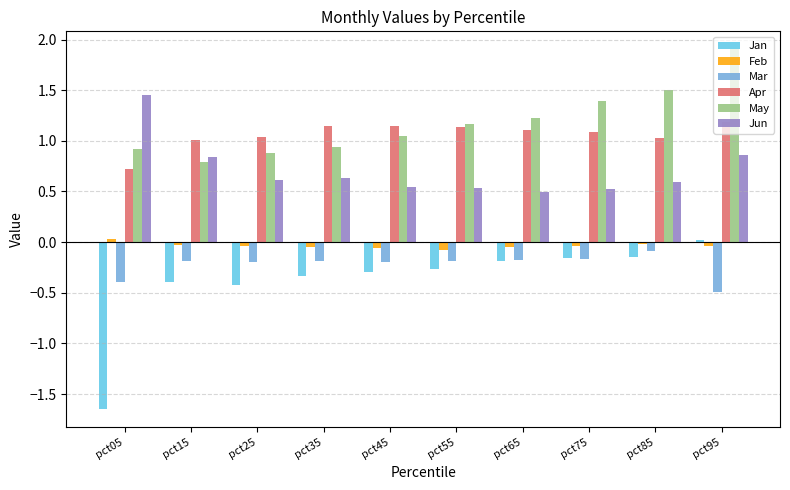

What is the difference between the maximum and second lowest values in the Feb series?

0.1